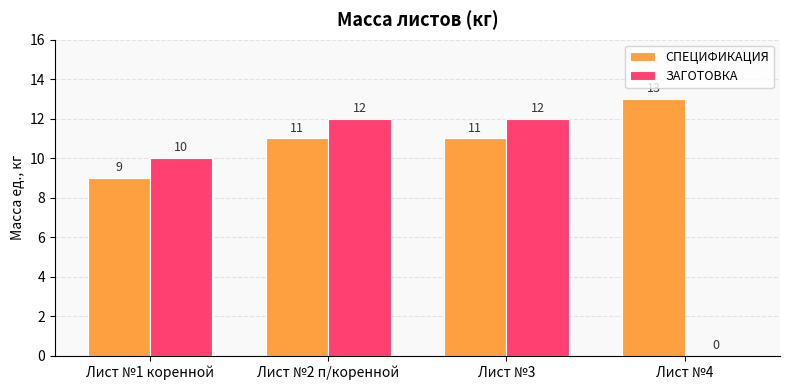

What is the sum of all СПЕЦИФИКАЦИЯ values?

44